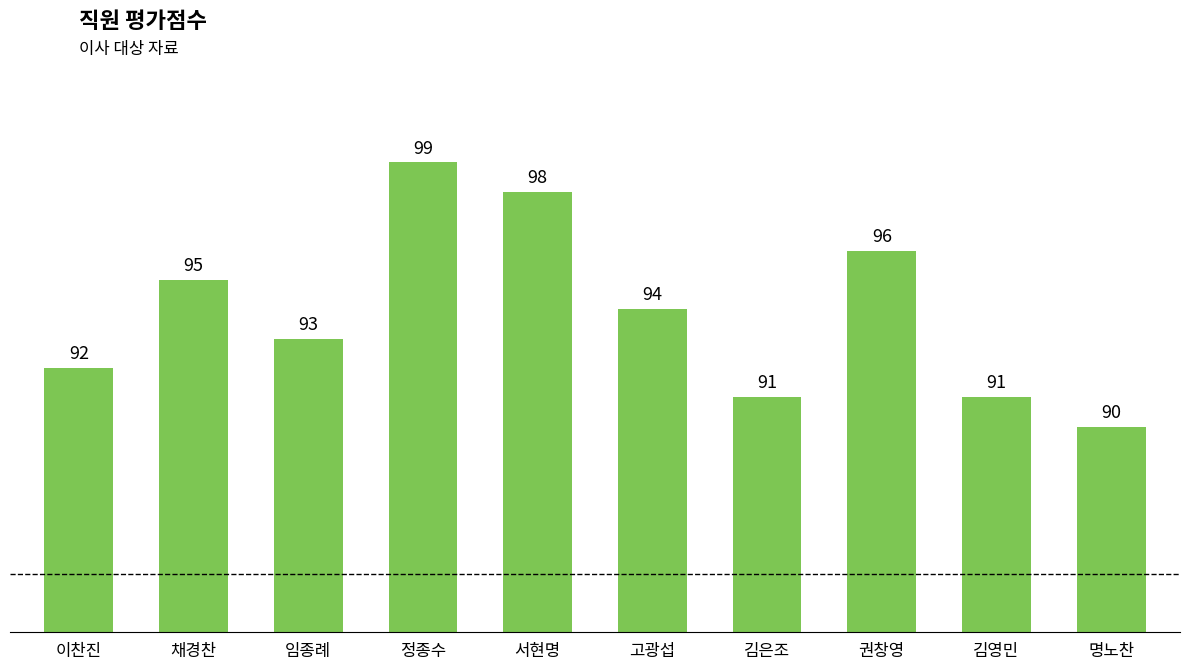

What is the maximum value shown in the chart?

99